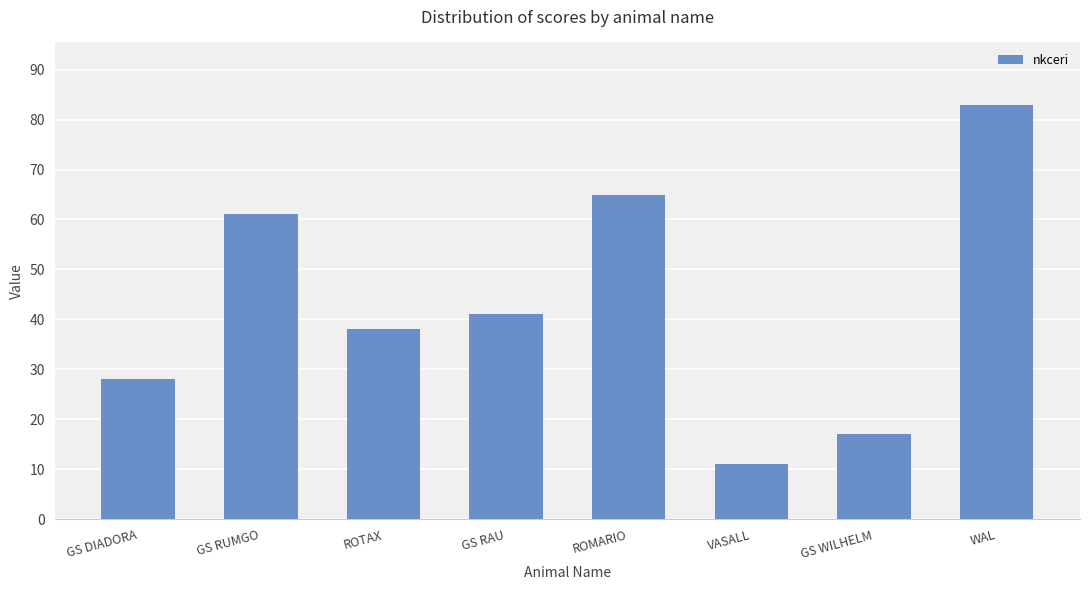

Rank the categories by value from highest to lowest.

WAL, ROMARIO, GS RUMGO, GS RAU, ROTAX, GS DIADORA, GS WILHELM, VASALL